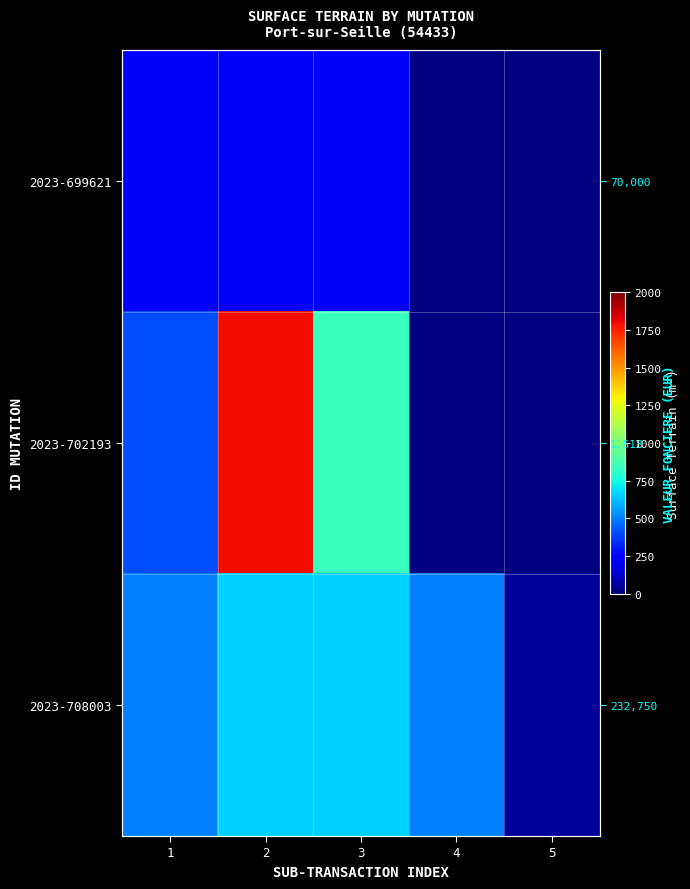

How many 2023-708003 values are between 500 and 664?

4